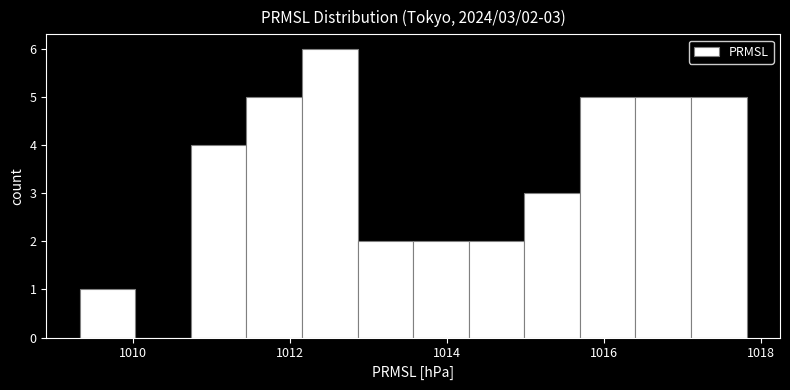

Read against the x-axis, roughly where is the centre of the tallest bar?

1012.6